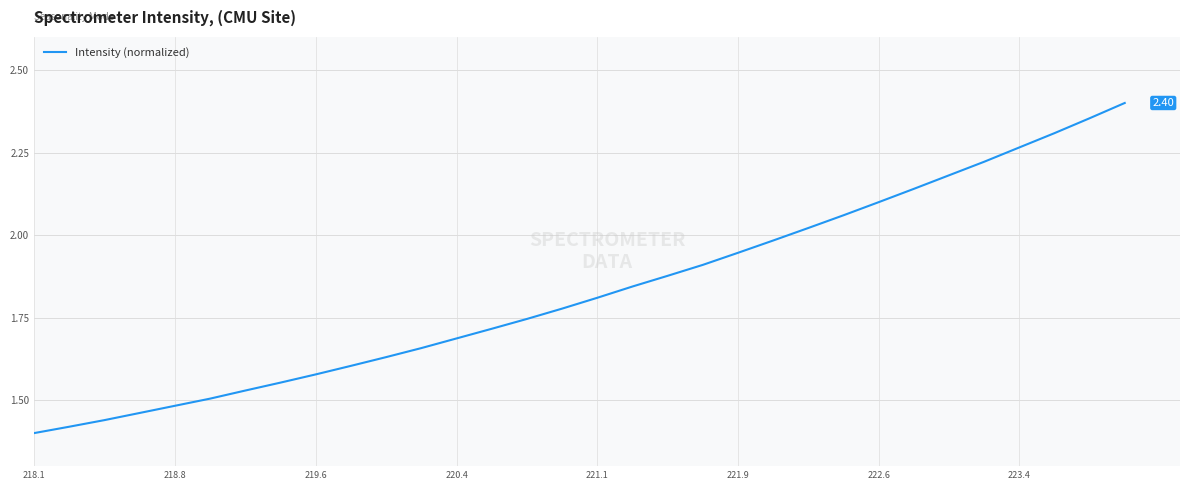

What is the difference between the maximum and minimum values?

1.0